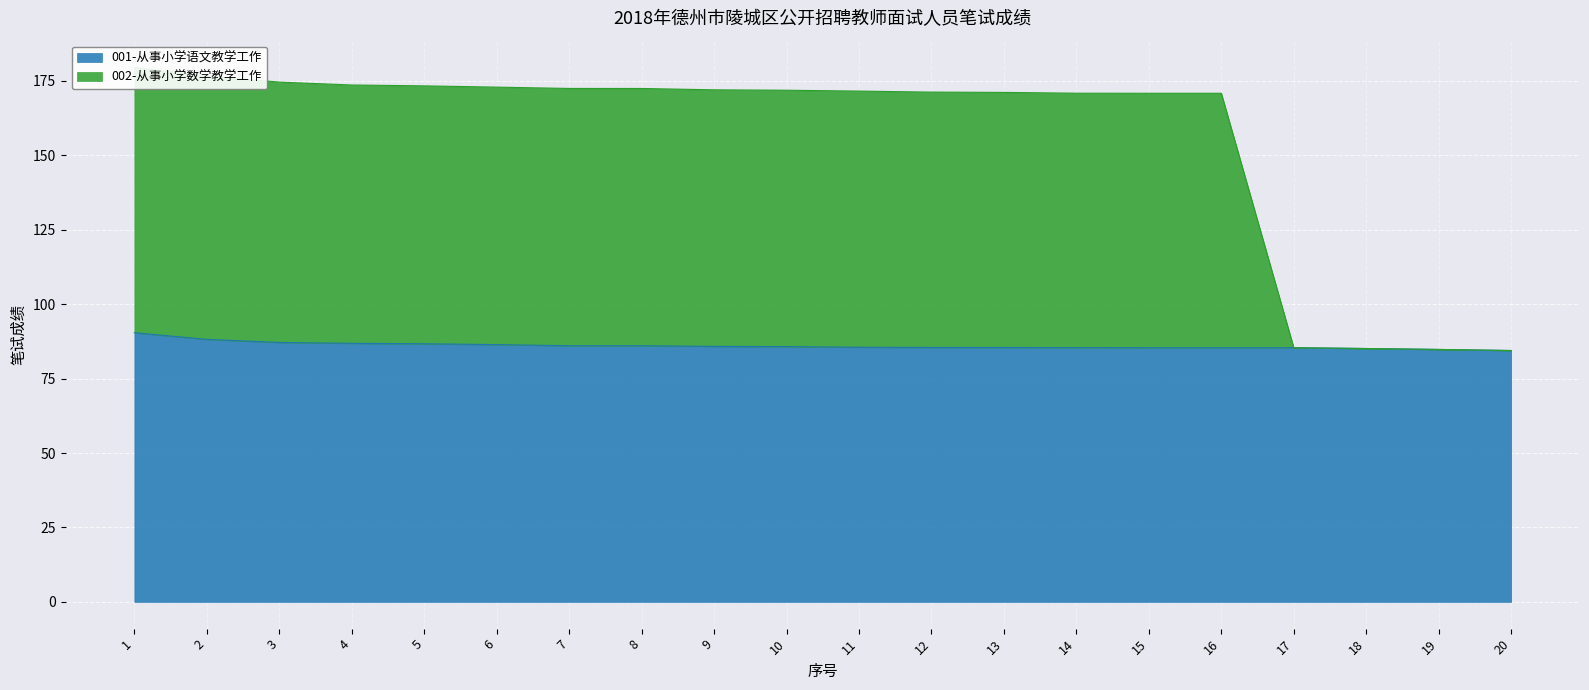

Rank the series at 9 from highest to lowest value.

002-从事小学数学教学工作, 001-从事小学语文教学工作